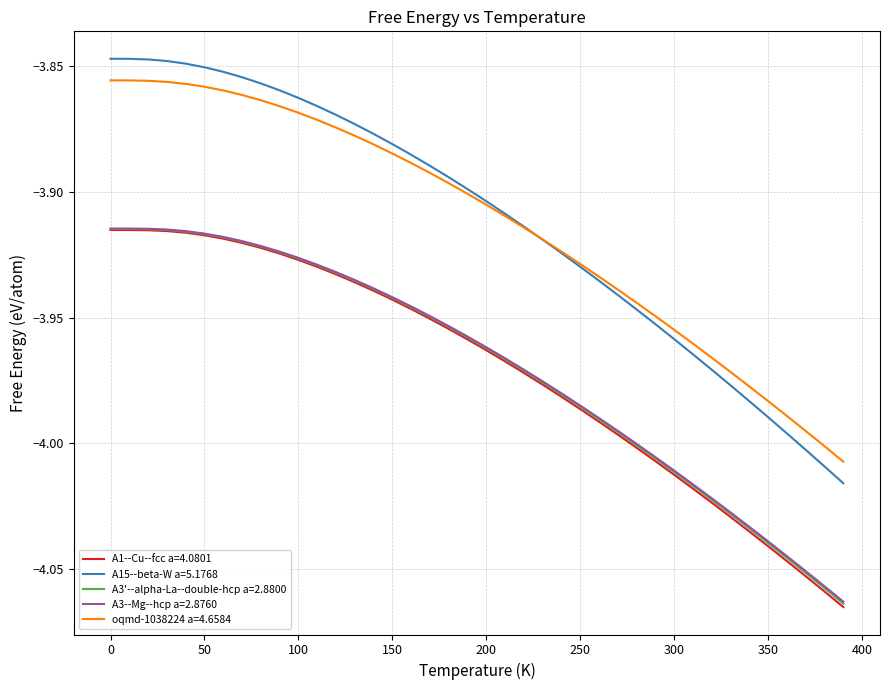

True or false: oqmd-1038224 a=4.6584 and A3--Mg--hcp a=2.8760 cross at least once.

False